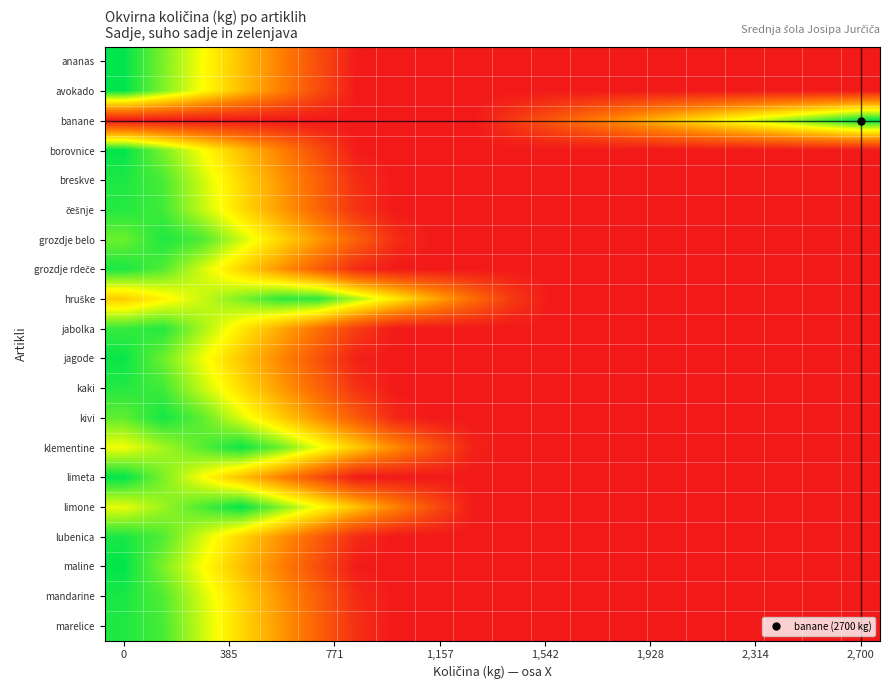

What is the maximum value shown in the chart?

1.0